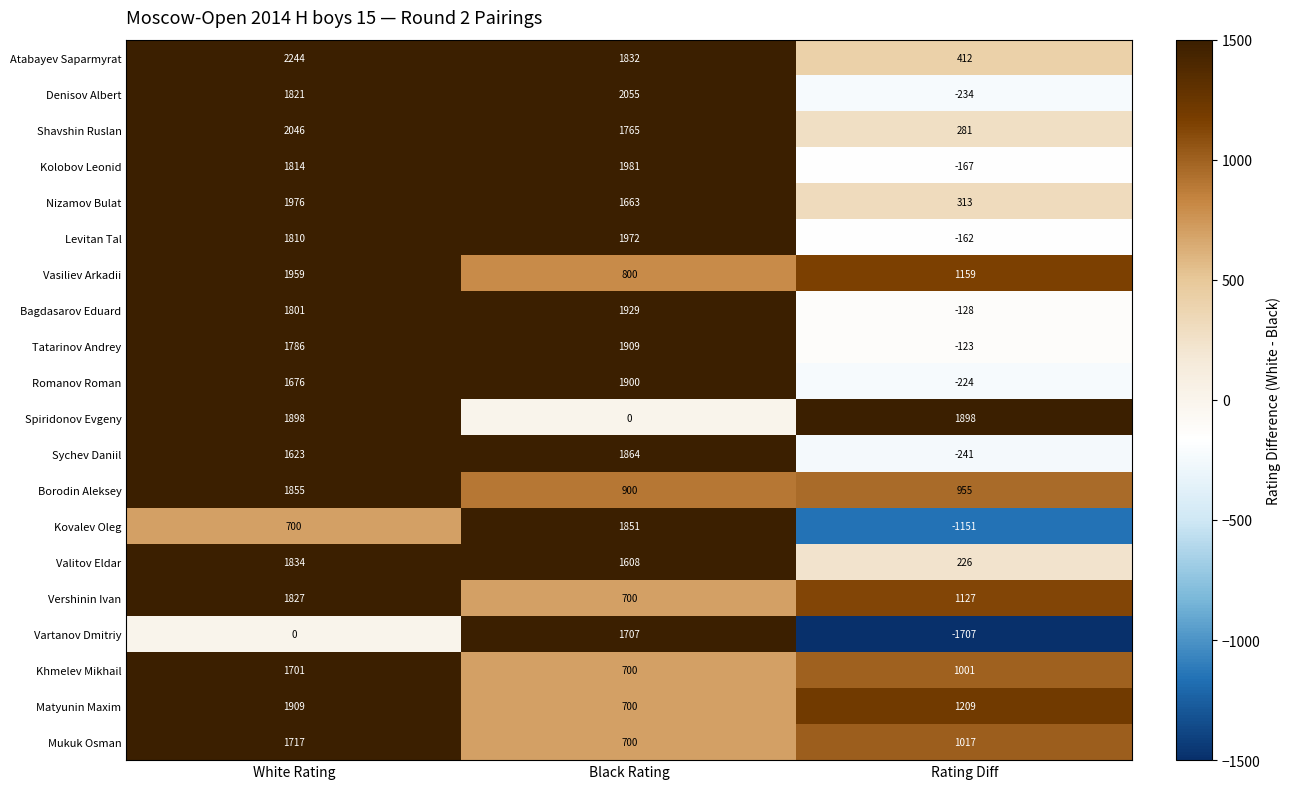

The value of Vartanov Dmitriy at Rating Diff is -941. True or false?

False